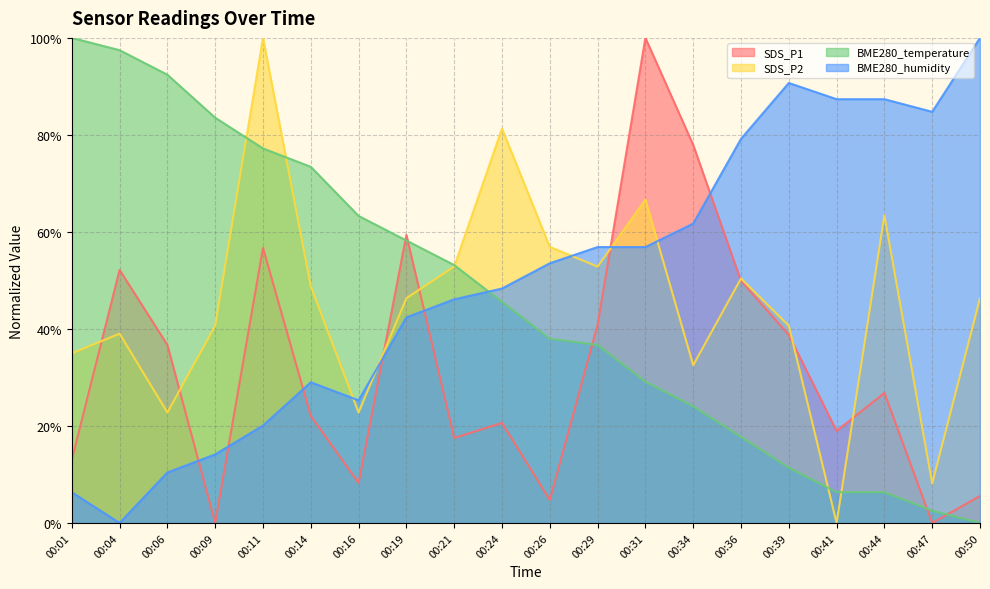

Rank the series at 00:19 from lowest to highest value.

BME280_humidity, SDS_P2, BME280_temperature, SDS_P1